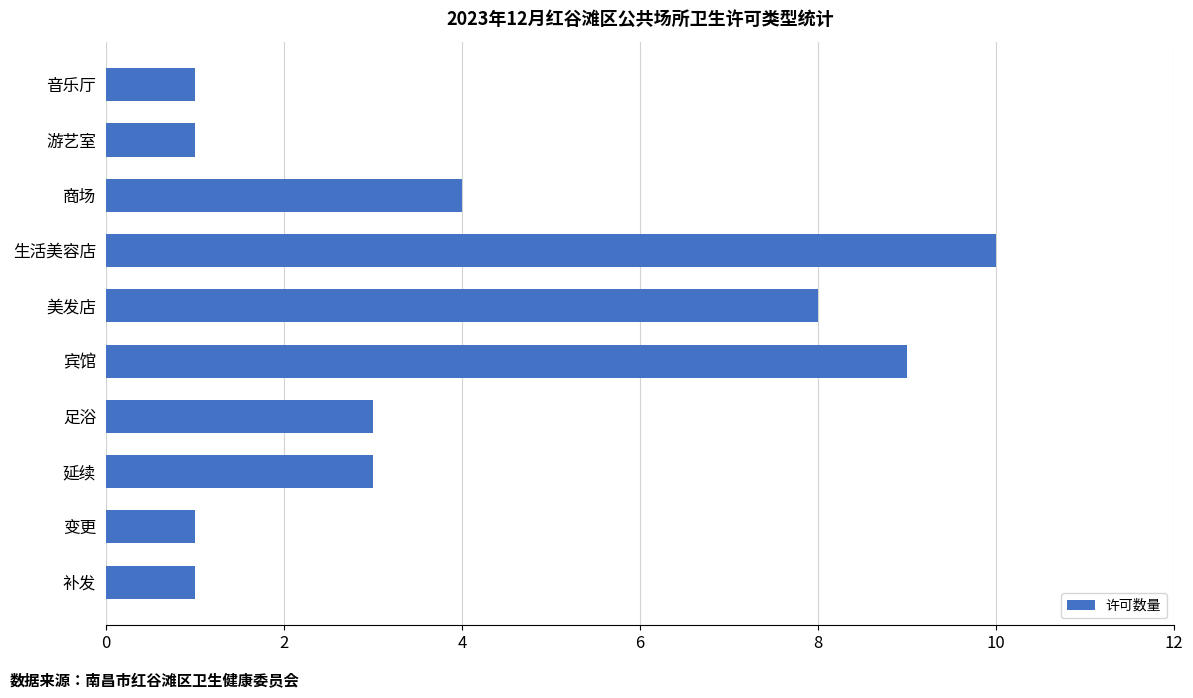

What is the change in value from 变更 to 商场?

+3